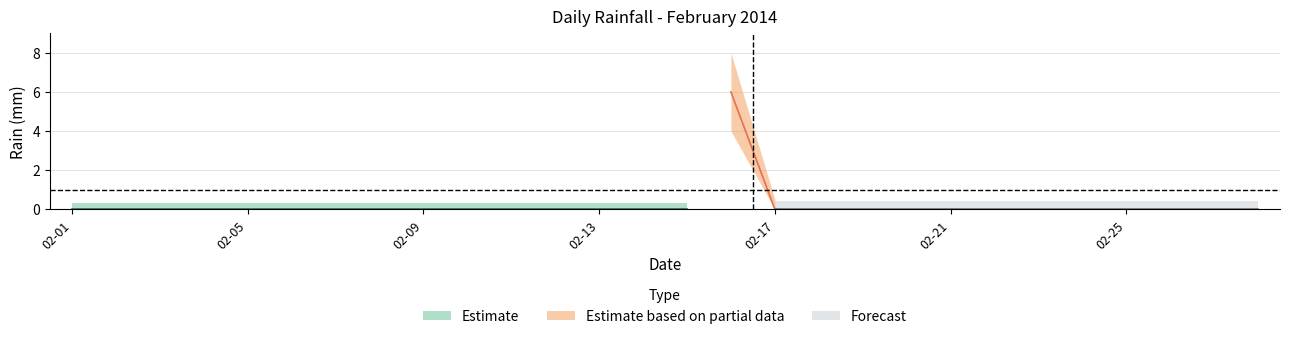

What is the sum of all values?

6